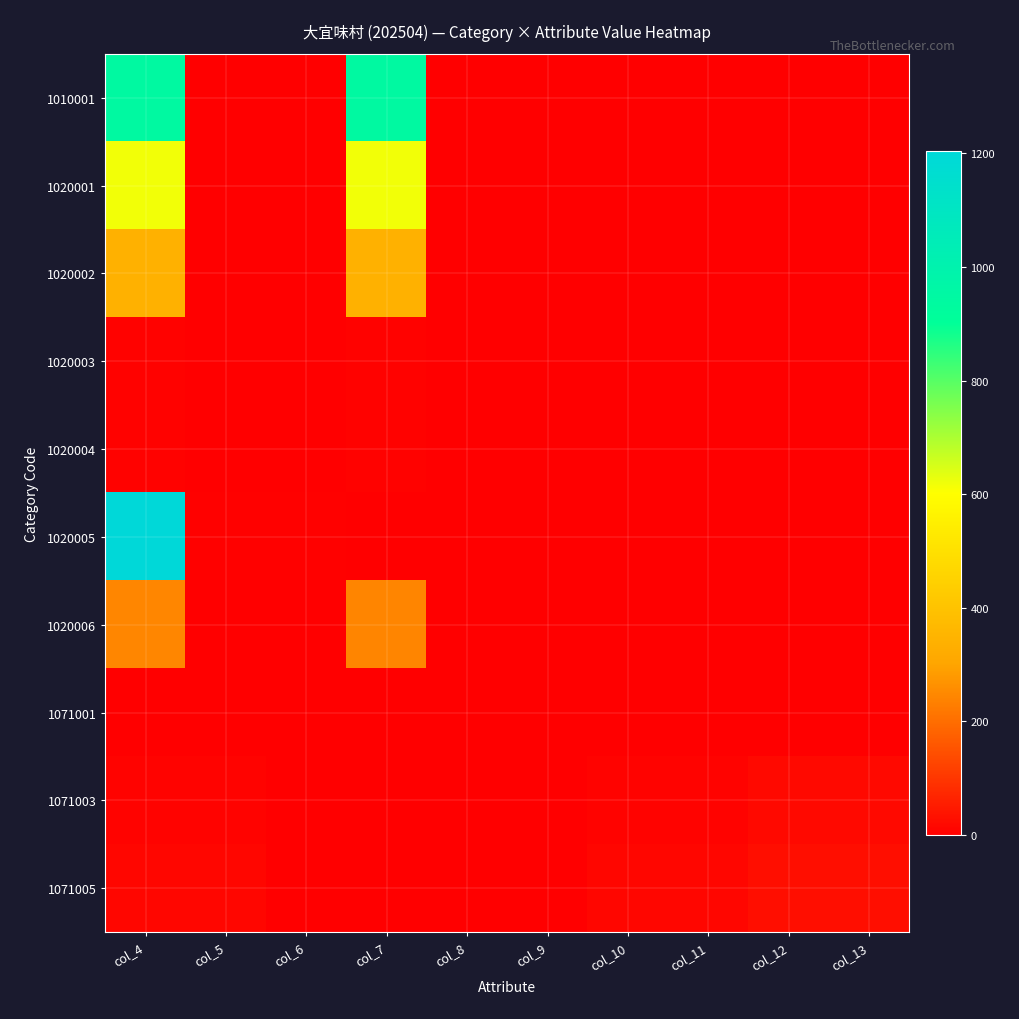

List the series in order of their peak value, lowest first.

1071001, 1020003, 1020004, 1071003, 1071005, 1020006, 1020002, 1020001, 1010001, 1020005